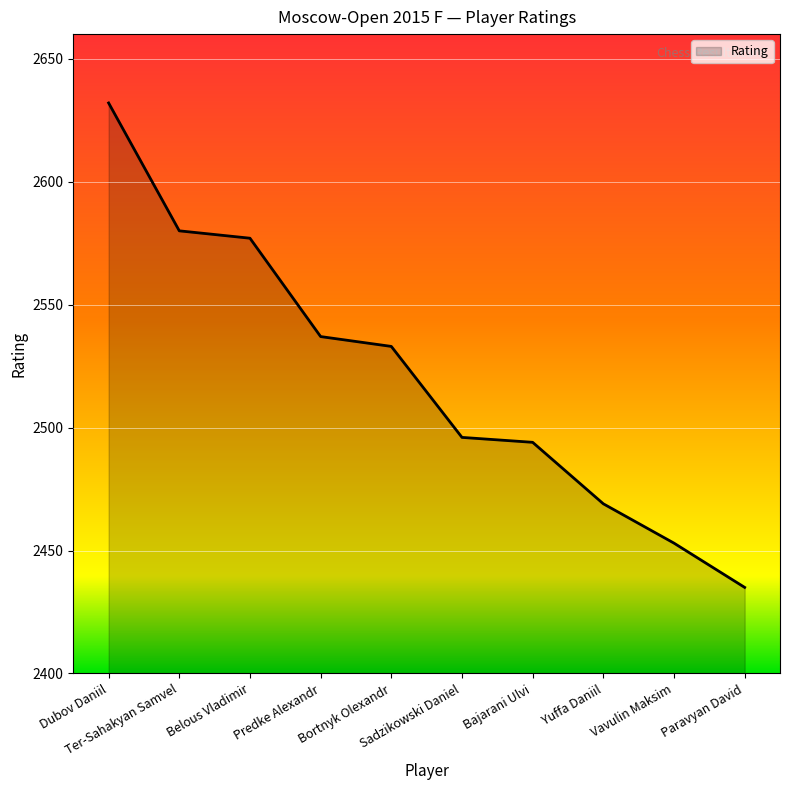

Which label corresponds to the largest value in the chart?

Dubov Daniil